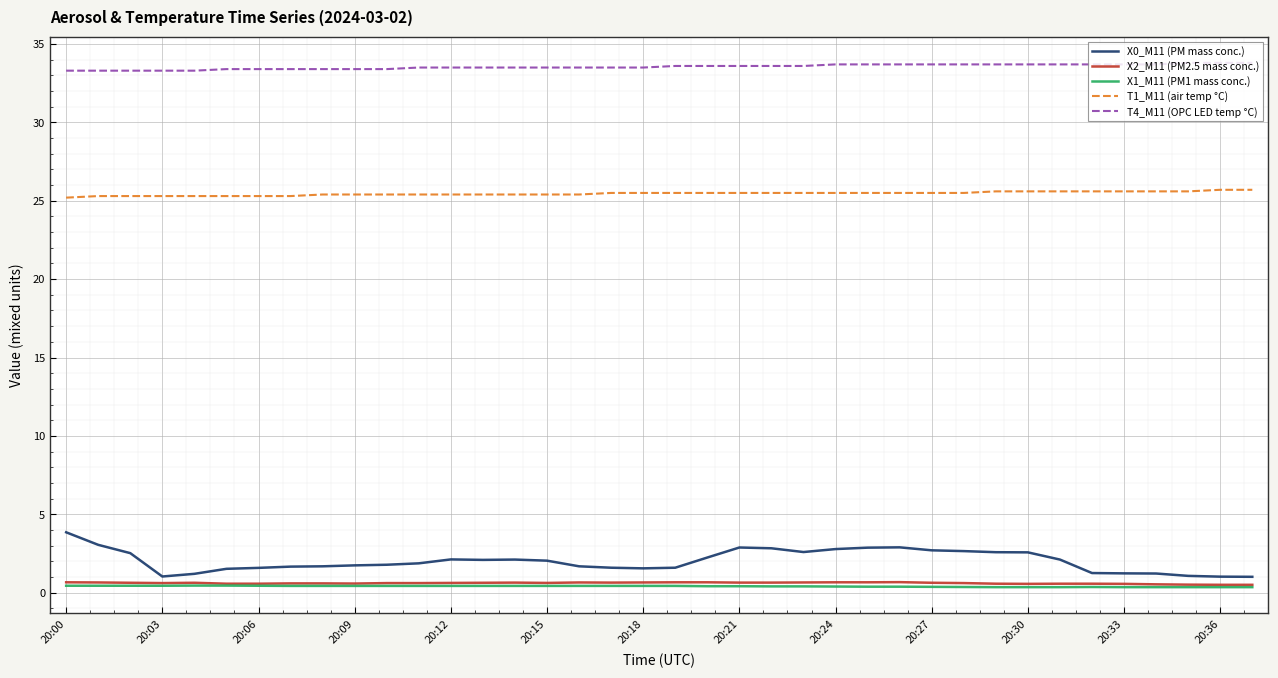

Which series has the largest total across all categories?

T4_M11 (OPC LED temp °C)